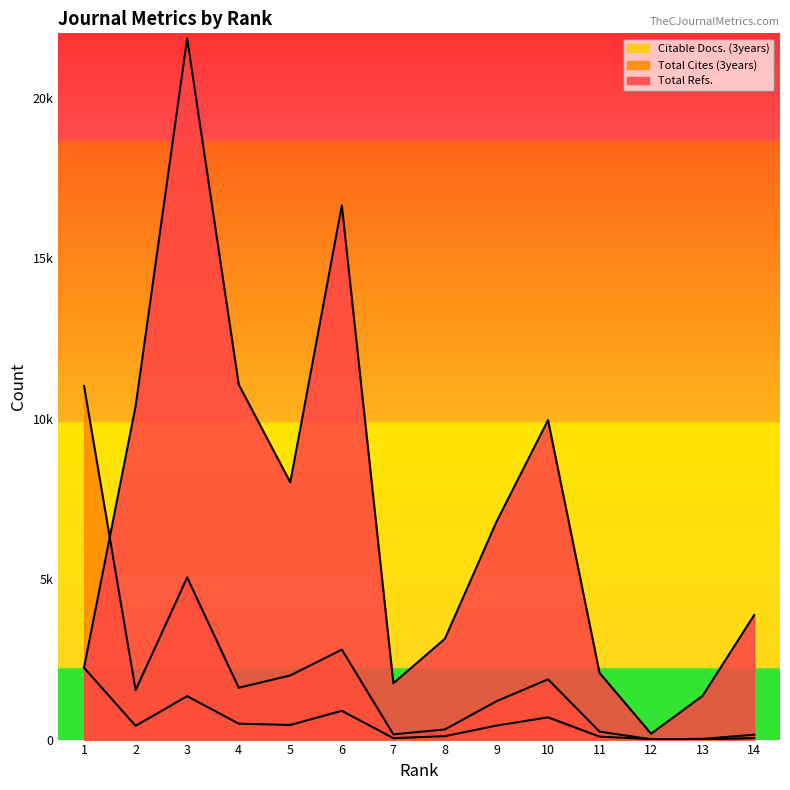

How many data points in Citable Docs. (3years) are less than 436?

7